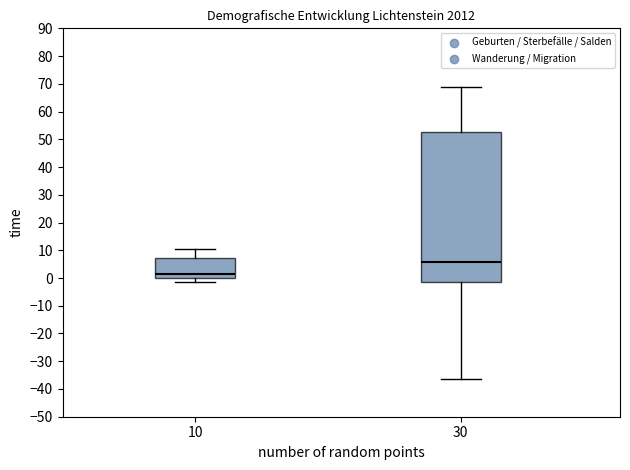

Reading left to right, transcribe this box plot: for each box, give where its median line is, the range the box spans, and where its two whiskers end, as read against the y-axis. The values are not printed on the chart, so give them approximately, as read against the axis.

10: median 1, box 0 to 7, whiskers -1 to 10
30: median 6, box -2 to 53, whiskers -36 to 69